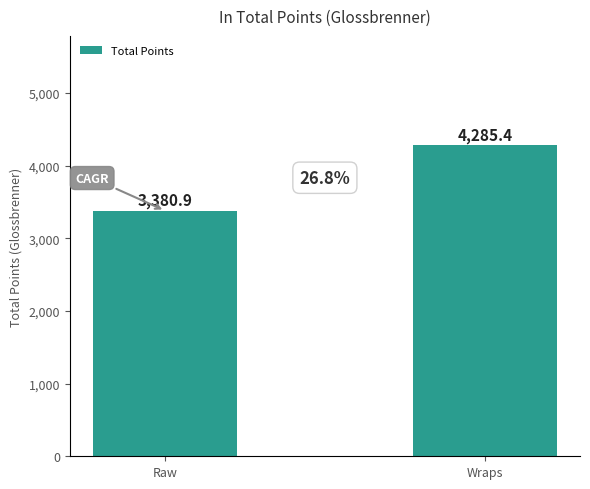

The value at Wraps is 4285.4. True or false?

True